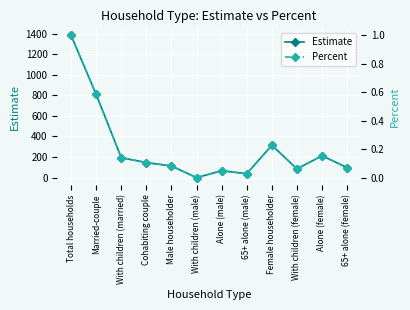

What is the label of the 12th point from the left?

65+ alone (female)